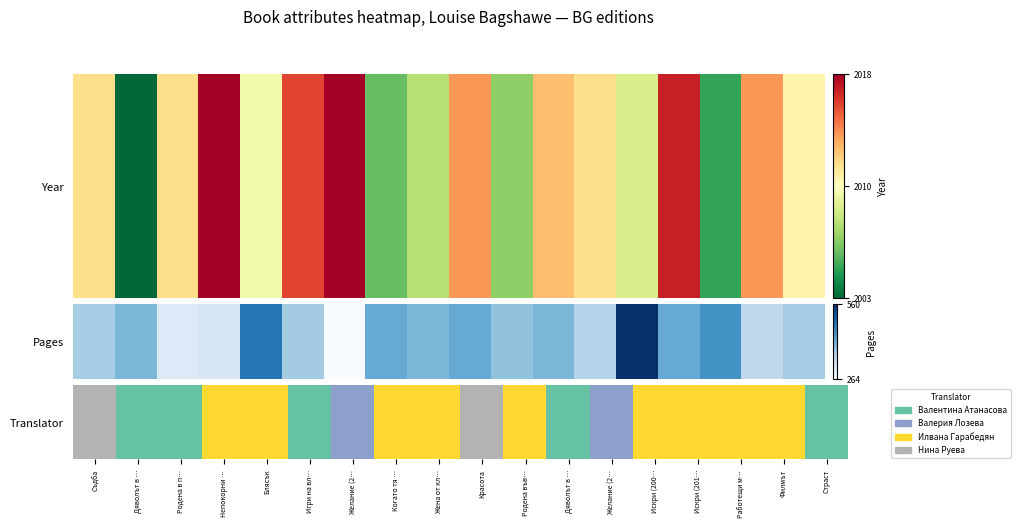

Count the values in the range 0 to 1.

18